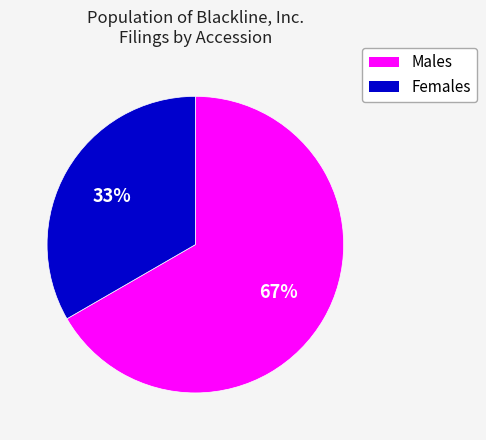

How many segments does this pie chart have?

2